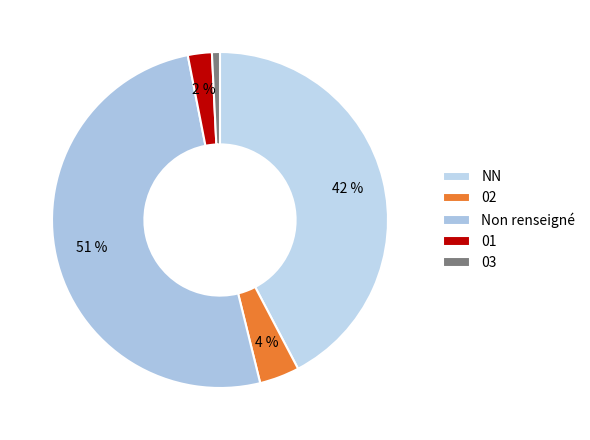

Which category has the smallest portion of the pie?

03